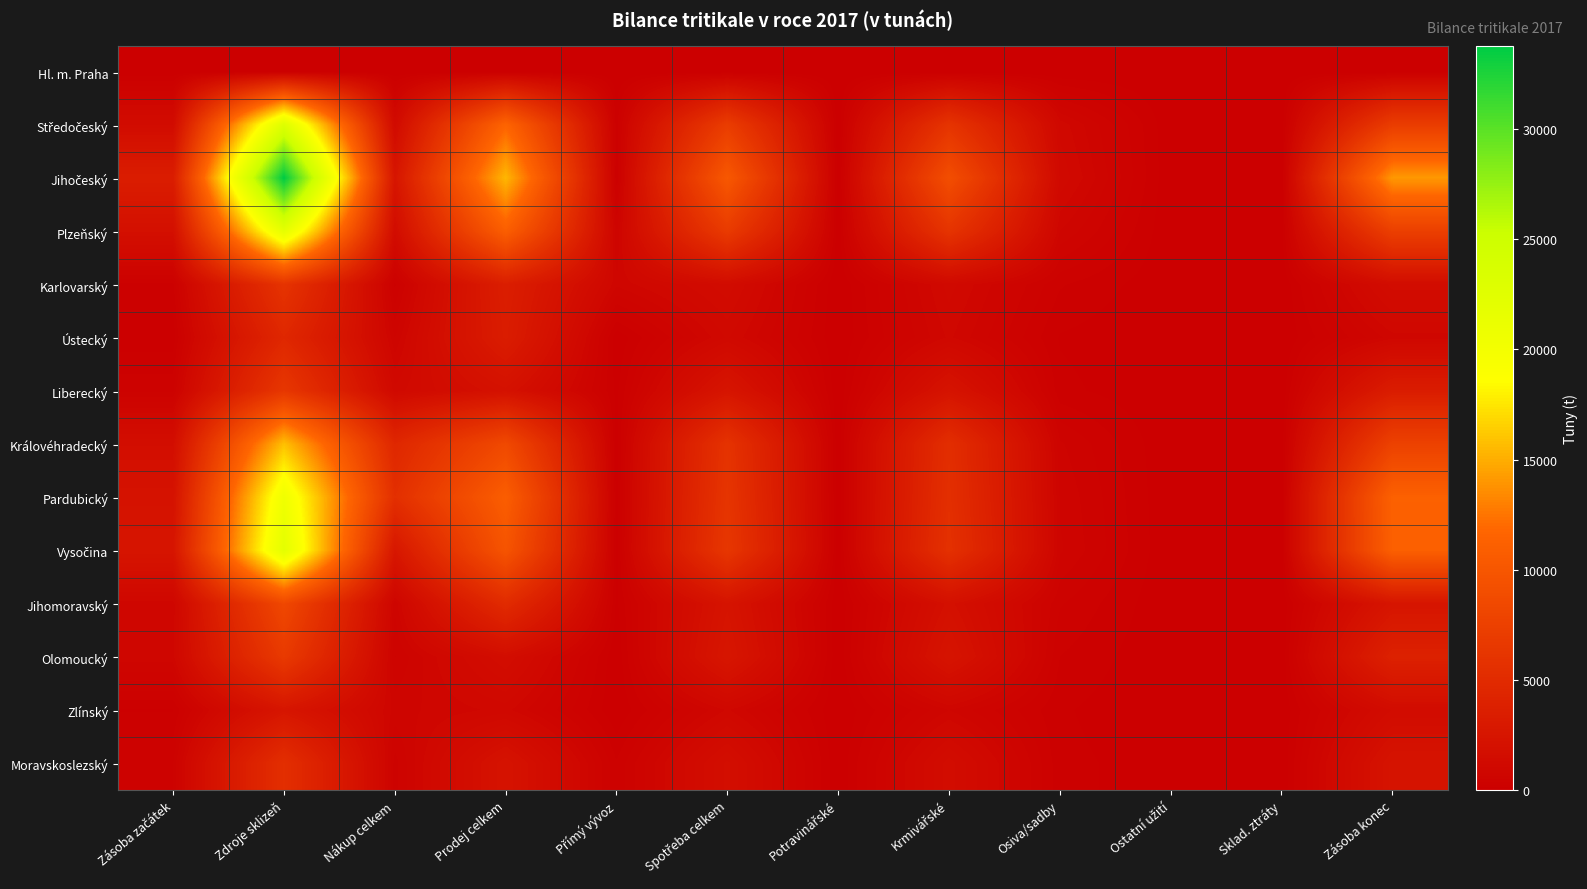

List the series in order of their peak value, highest first.

Jihočeský, Středočeský, Vysočina, Plzeňský, Pardubický, Královéhradecký, Jihomoravský, Olomoucký, Liberecký, Karlovarský, Moravskoslezský, Ústecký, Zlínský, Hl. m. Praha